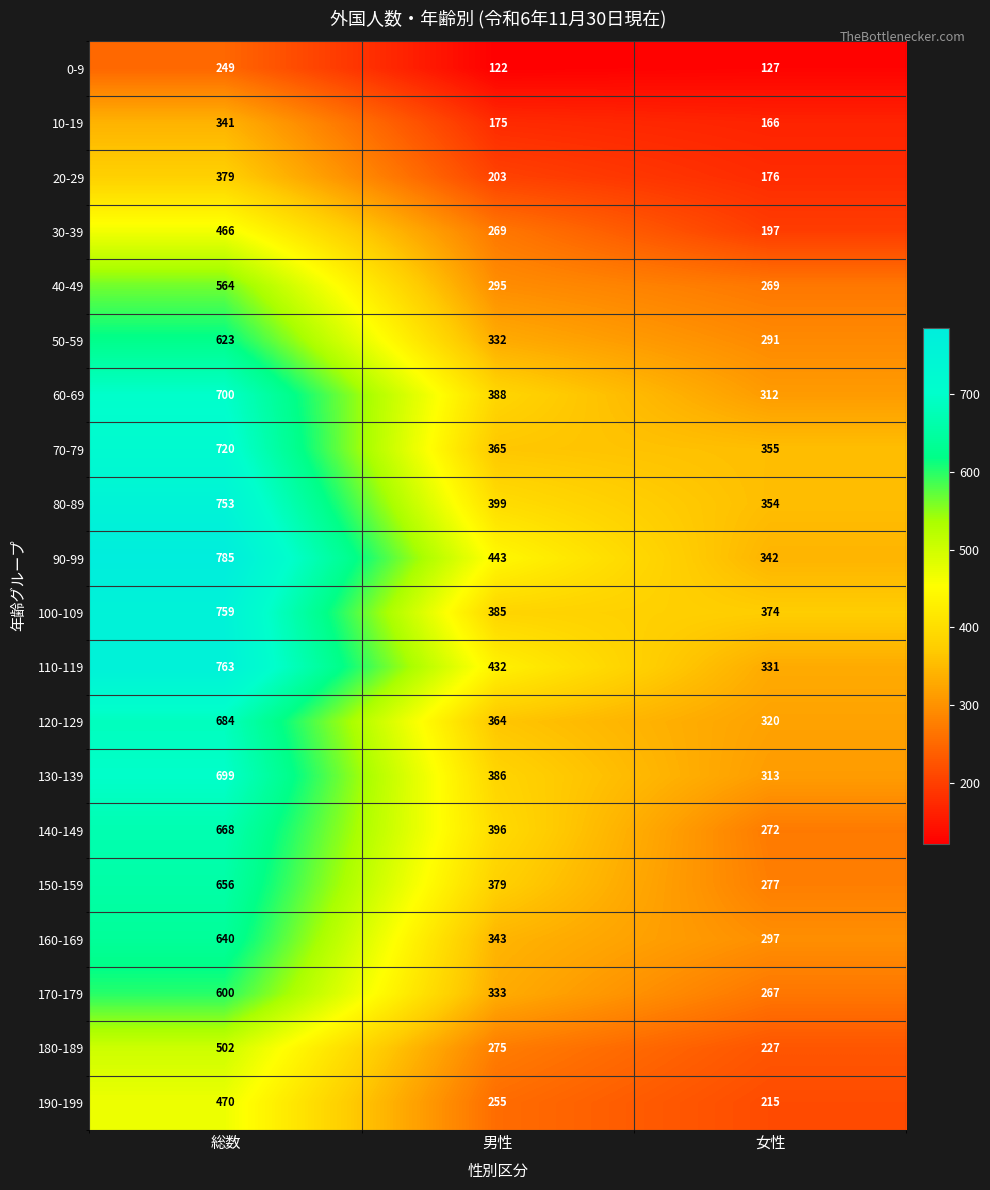

True or false: 10-19 has a value of 341 at 総数.

True